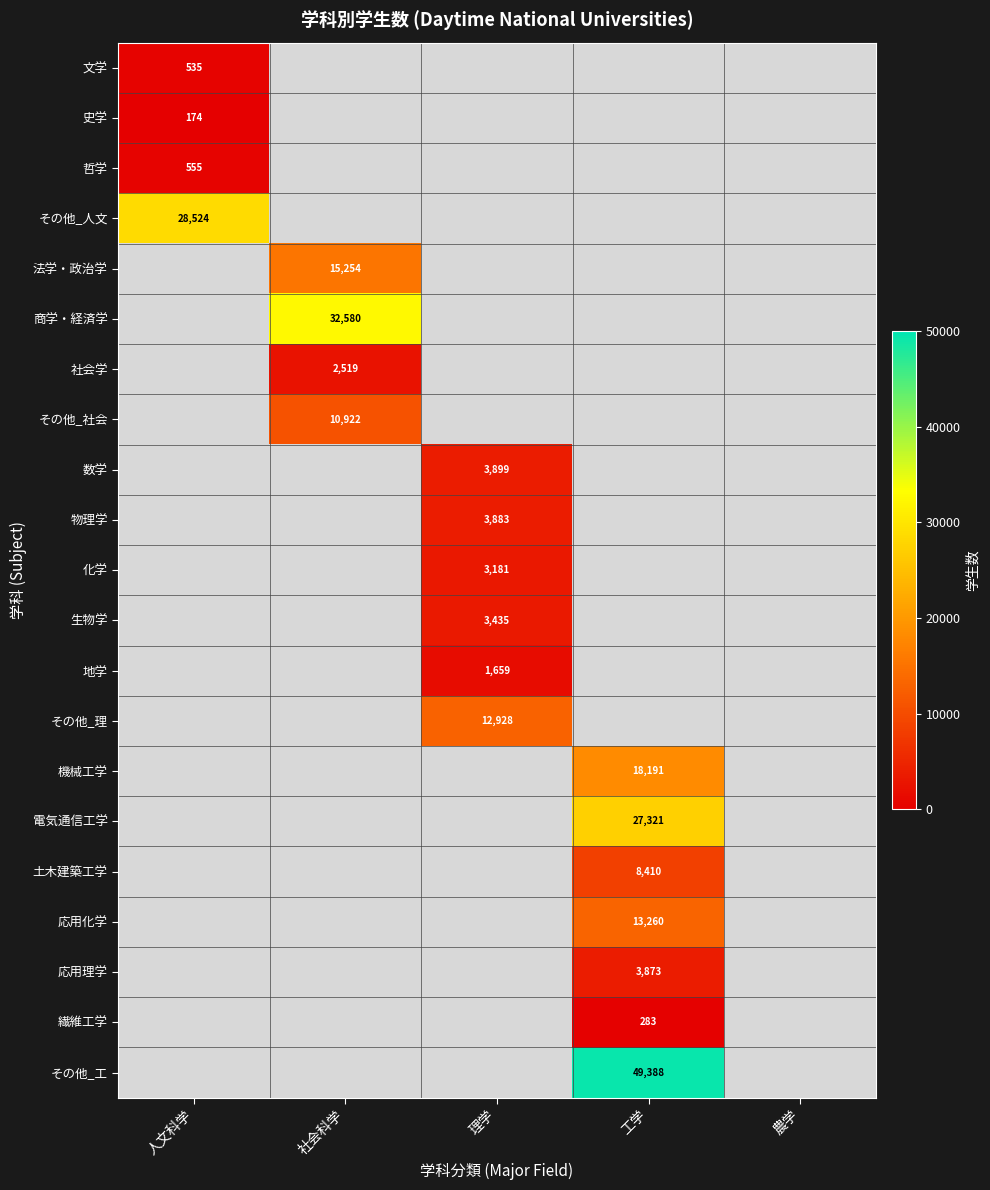

True or false: 電気通信工学 has a value of 38329 at 工学.

False